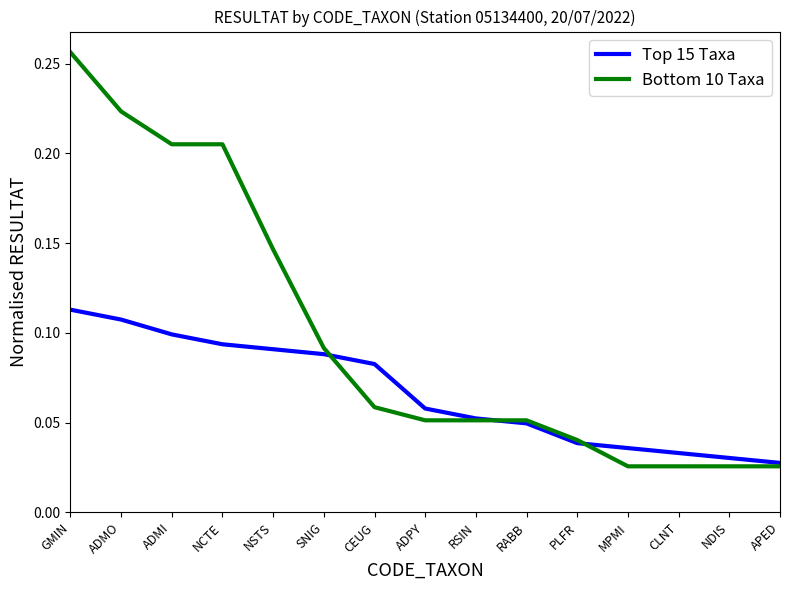

At ADMI, list the series in order from largest to smallest.

Bottom 10 Taxa, Top 15 Taxa